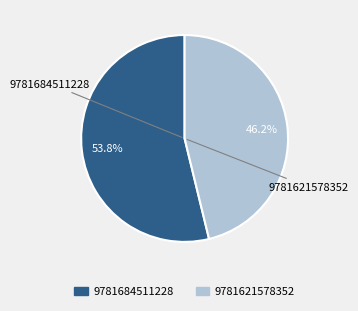

What is the majority slice?

9781684511228